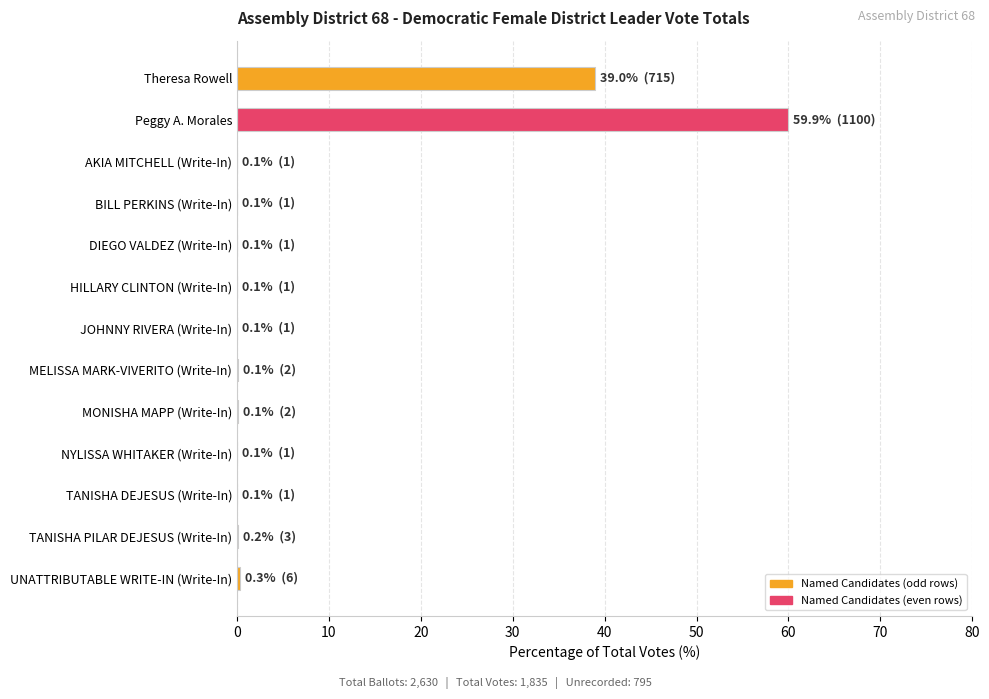

What is the sum of all values?

100.0